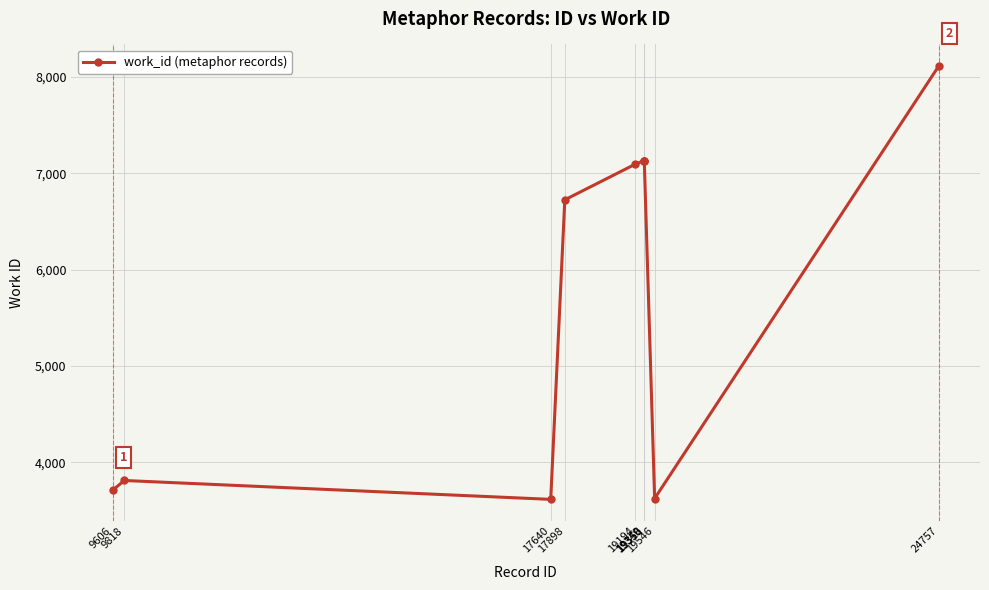

What is the sum of all values?

58102